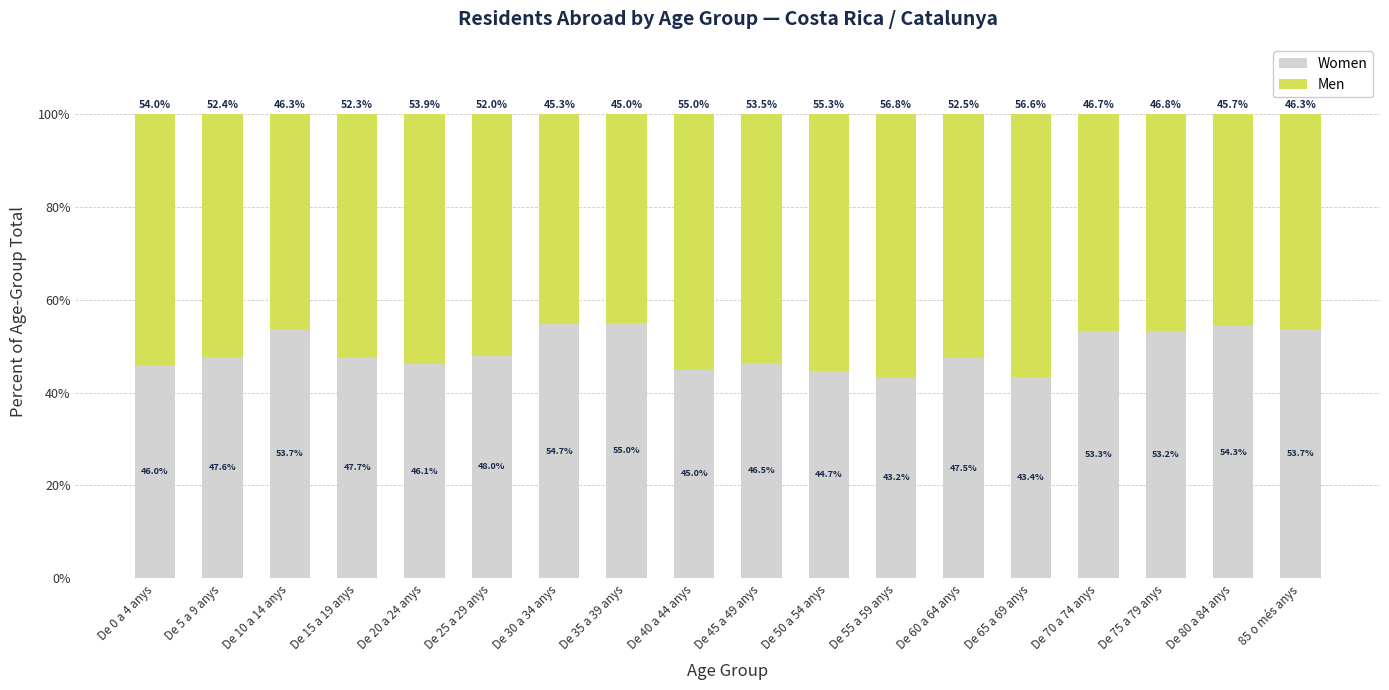

Reading left to right, transcribe the values for Women.

46.0	47.6	53.7	47.7	46.1	48.0	54.7	55.0	45.0	46.5	44.7	43.2	47.5	43.4	53.3	53.2	54.3	53.7